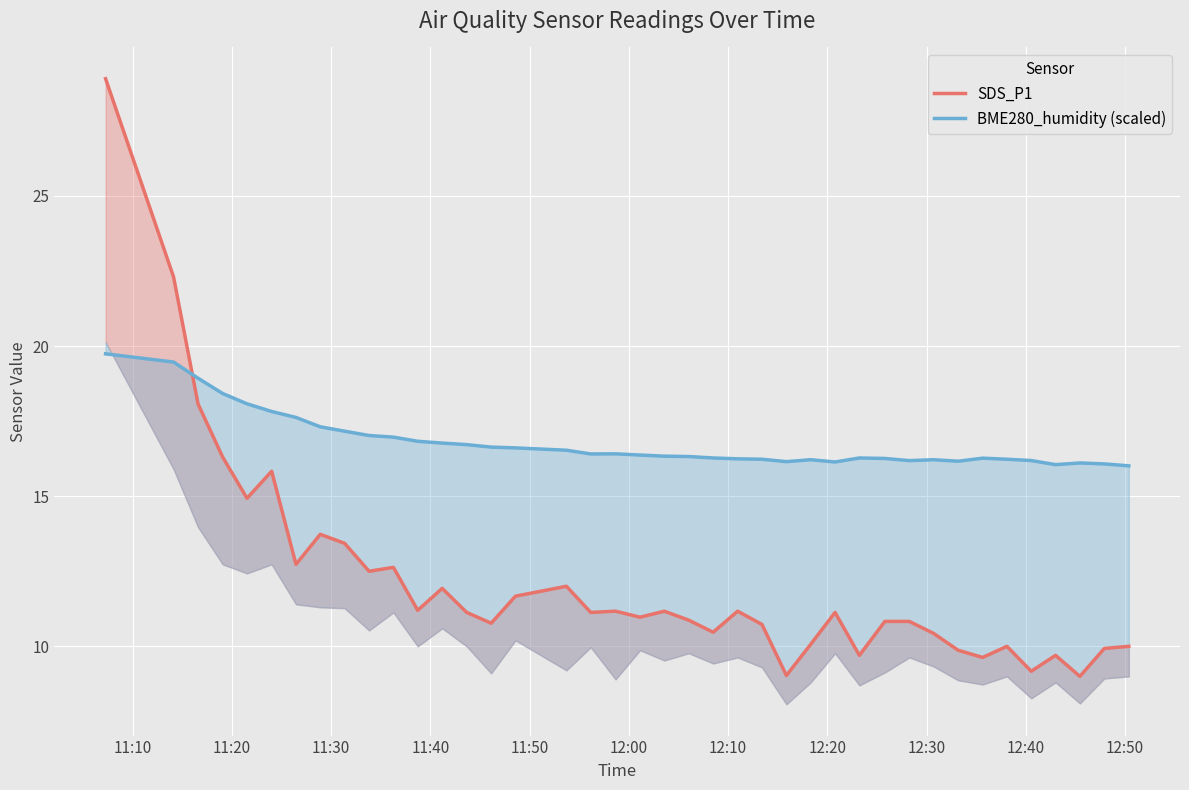

Which series has the largest total across all categories?

BME280_humidity (scaled)